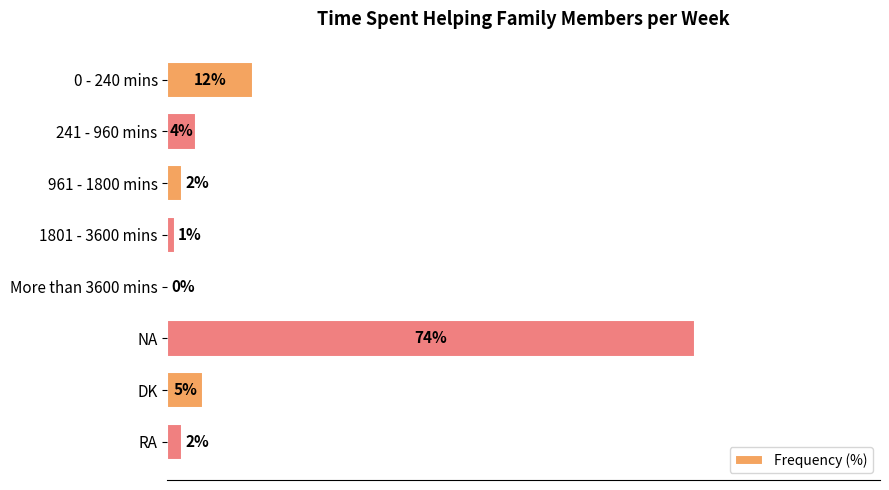

At which label is the value closest to 37?

0 - 240 mins